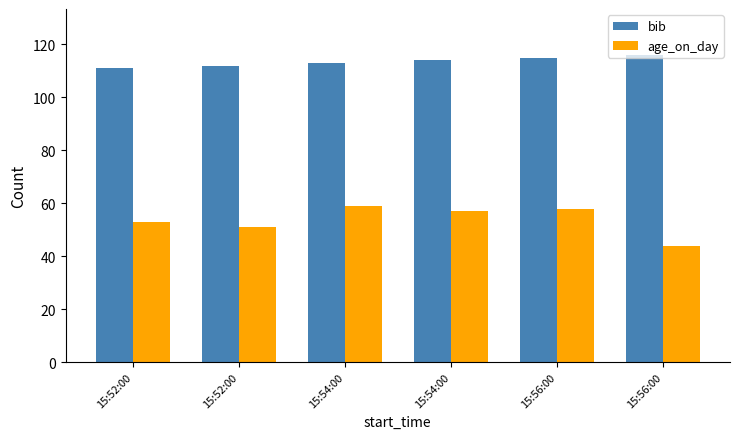

What are all the series names shown in the legend?

bib, age_on_day